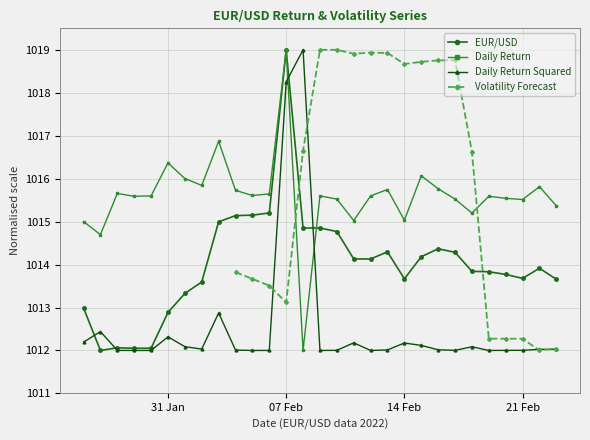

What is the highest value of the Daily Return series?

1019.0